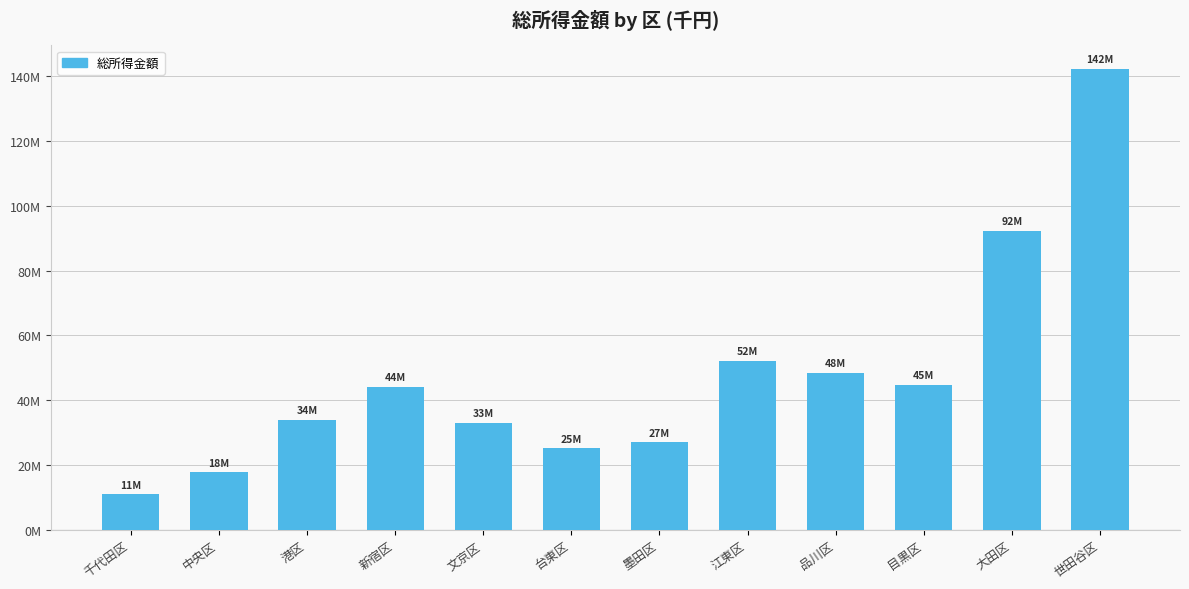

Are the bars horizontal?

No